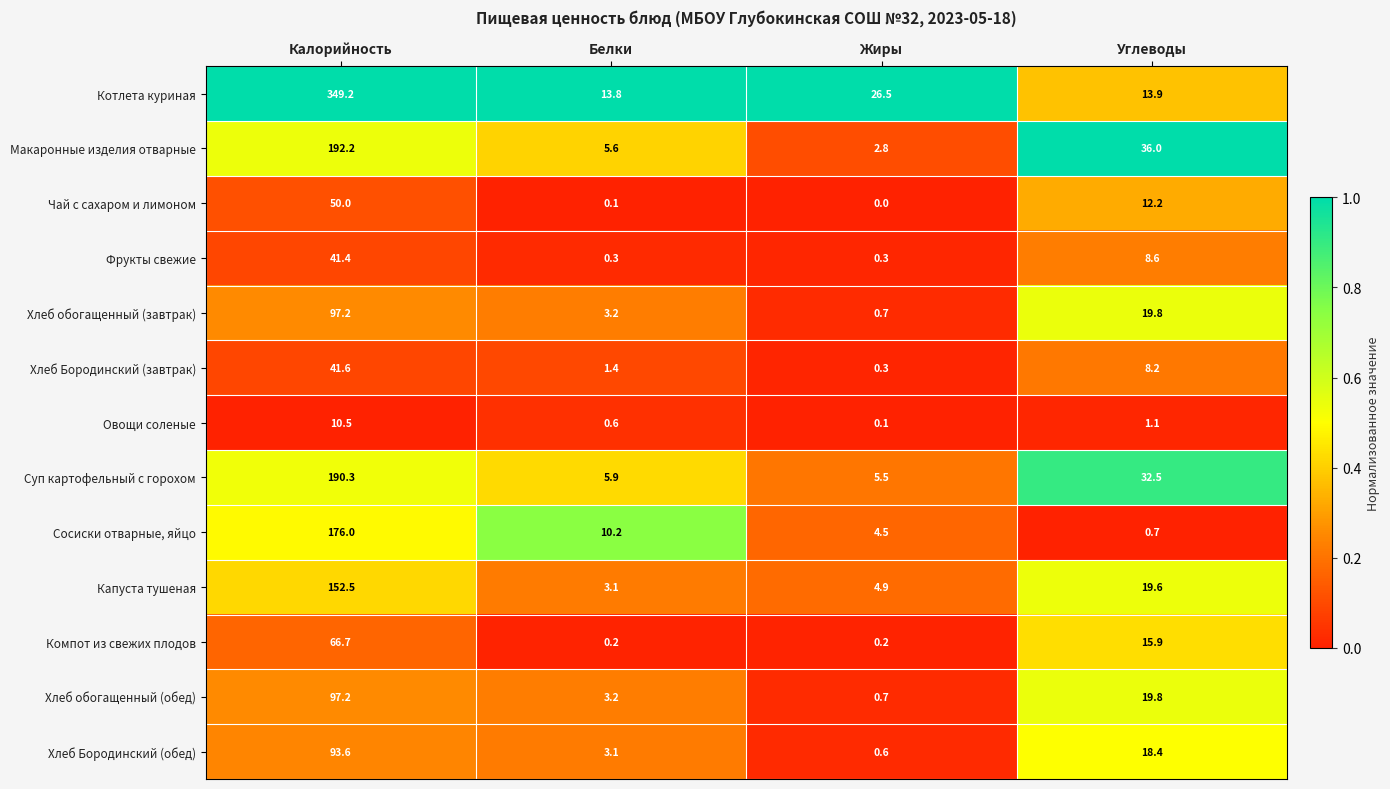

What is the sum of all Котлета куриная values?

403.4